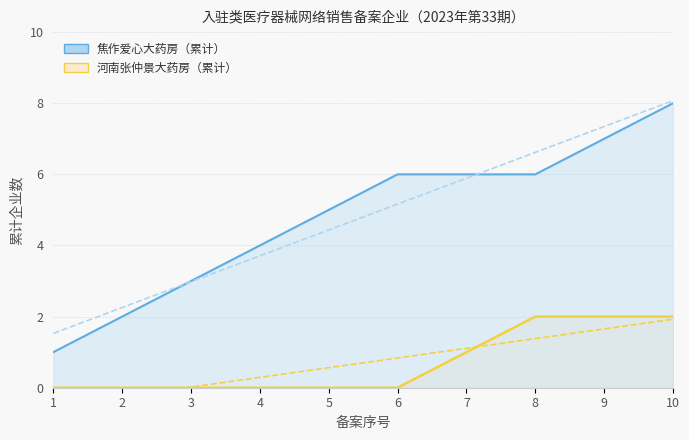

How many 河南张仲景大药房（累计） values are between 0 and 2?

10